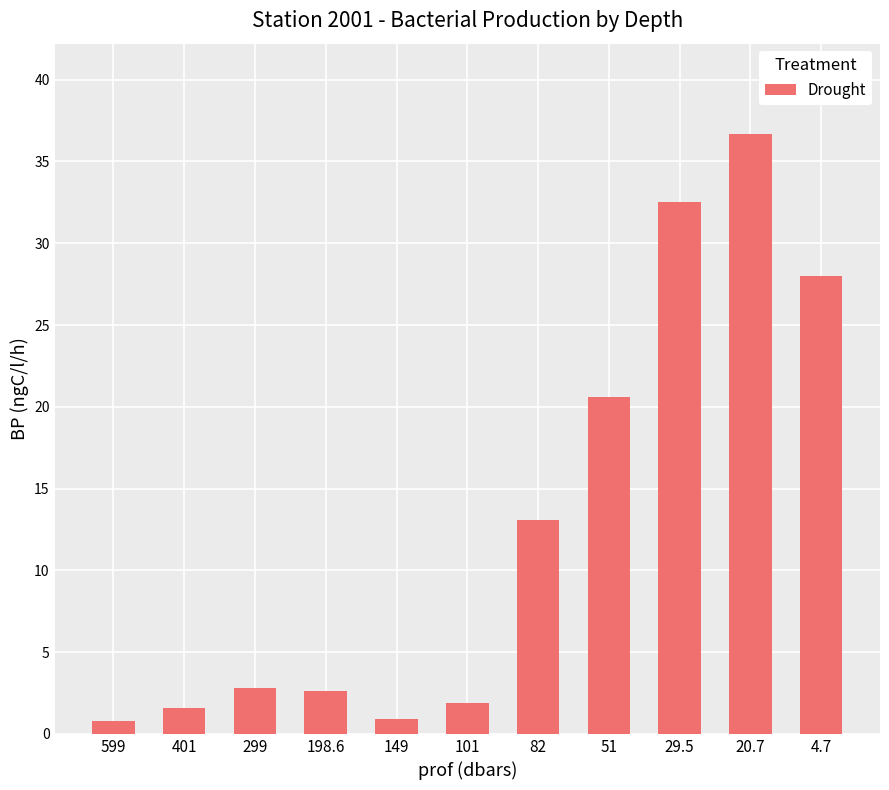

What is the sum of the values at 149 and 198.6?

3.5